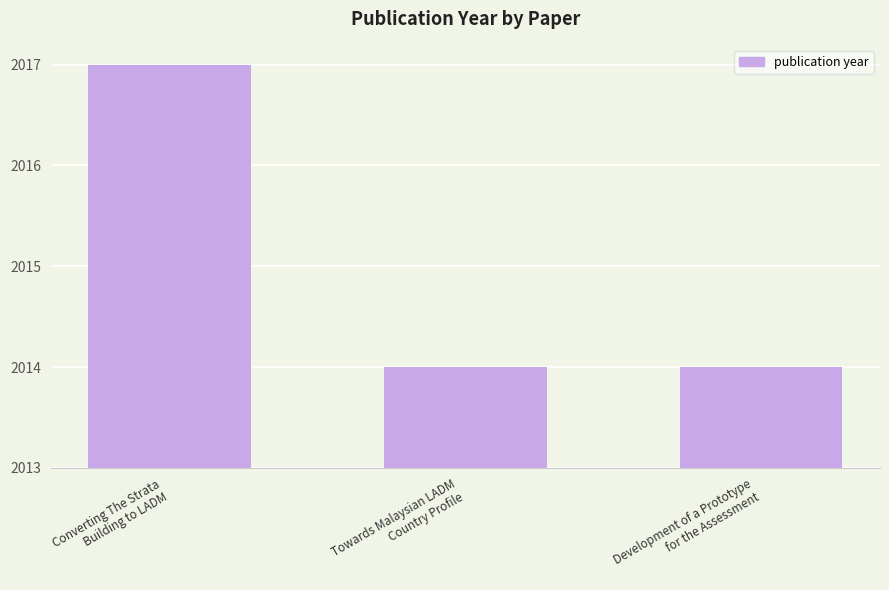

True or false: the data shows 1 at Development of a Prototype
for the Assessment.

True